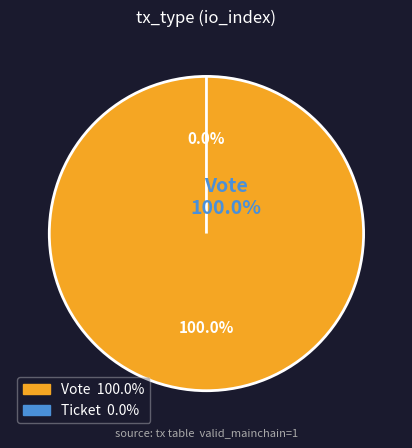

Which category has the biggest portion of the pie?

Vote